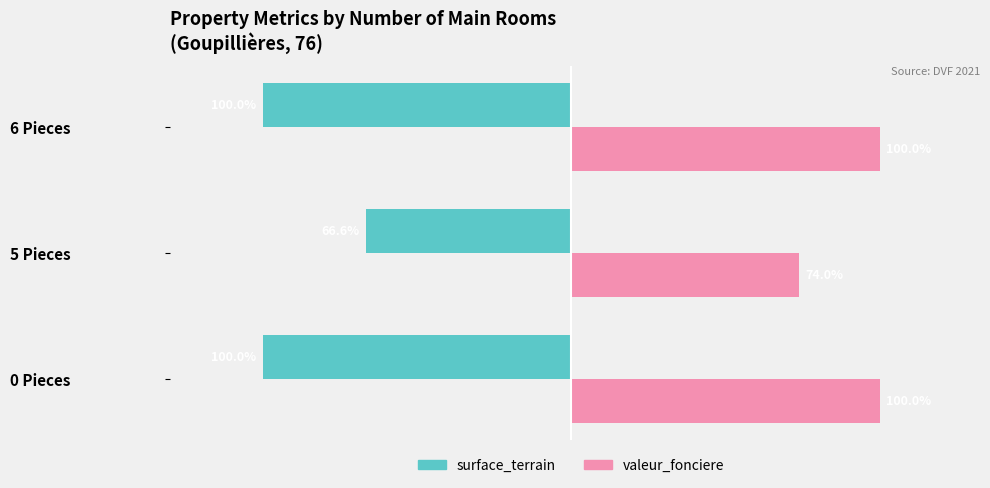

At which label does valeur_fonciere reach its minimum?

5 Pieces